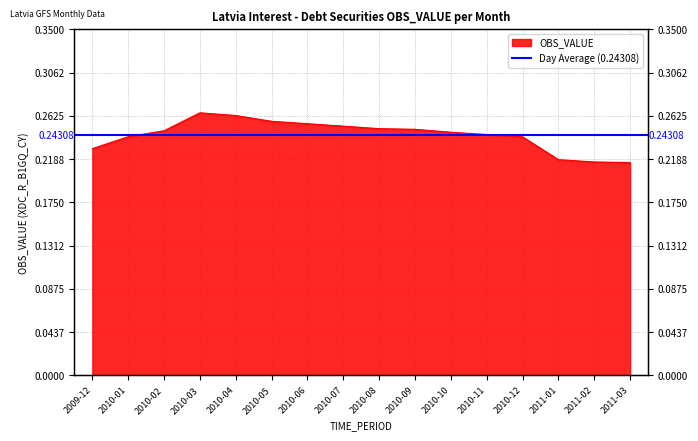

How many values are between 0 and 1?

16